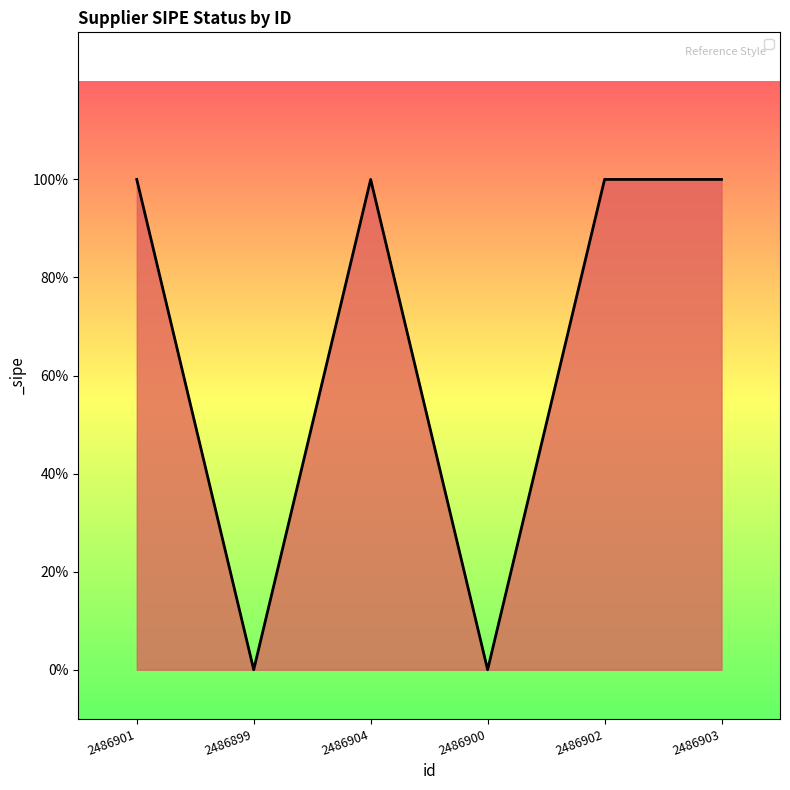

Reading right to left, list all the values displayed in this chart.

2486903=1	2486902=1	2486900=0	2486904=1	2486899=0	2486901=1